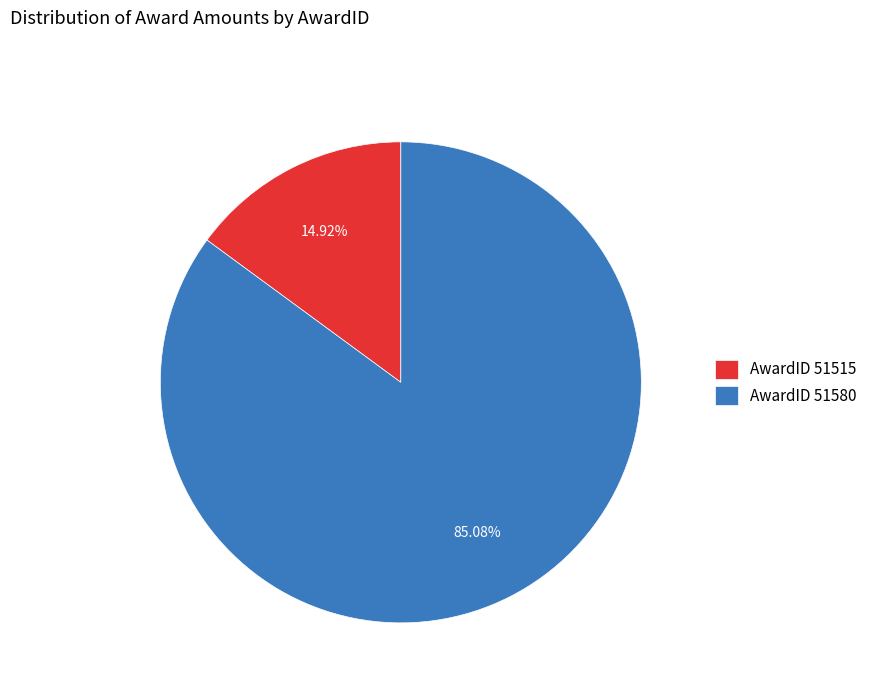

Which slice represents more than half of the pie?

AwardID 51580